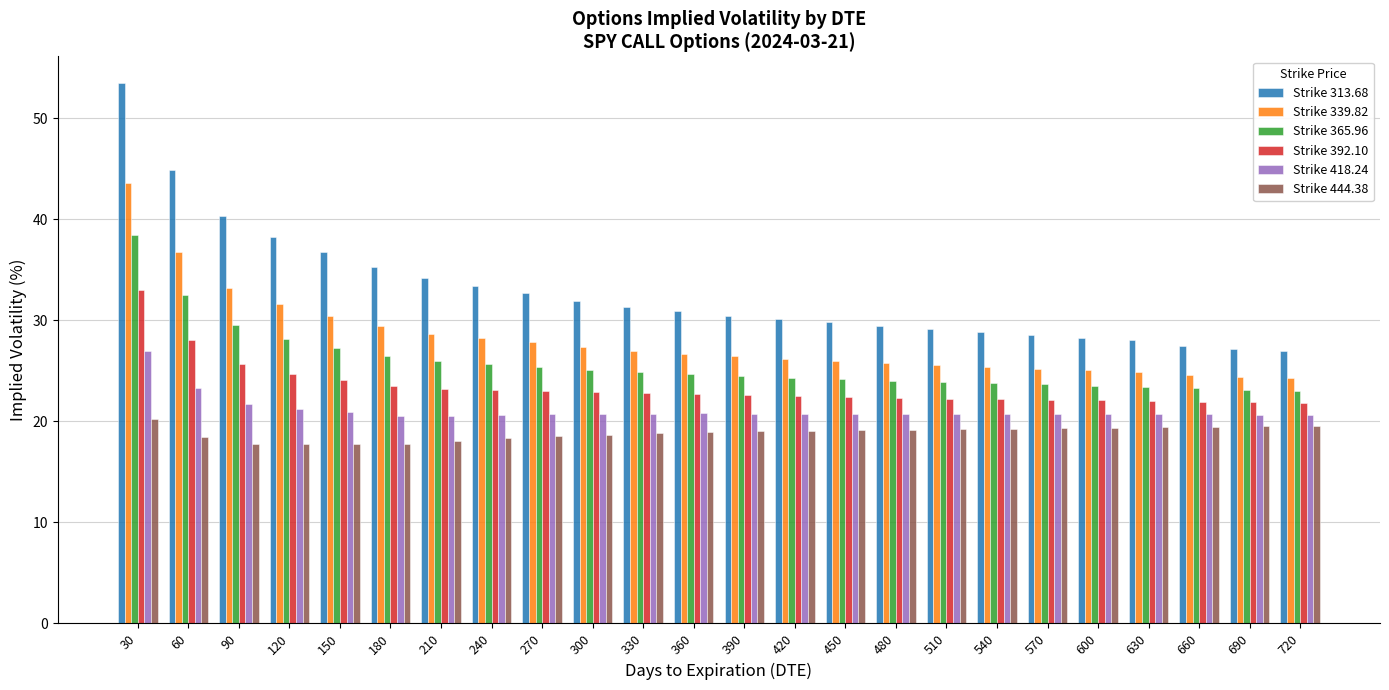

Count the number of data series in this chart.

6